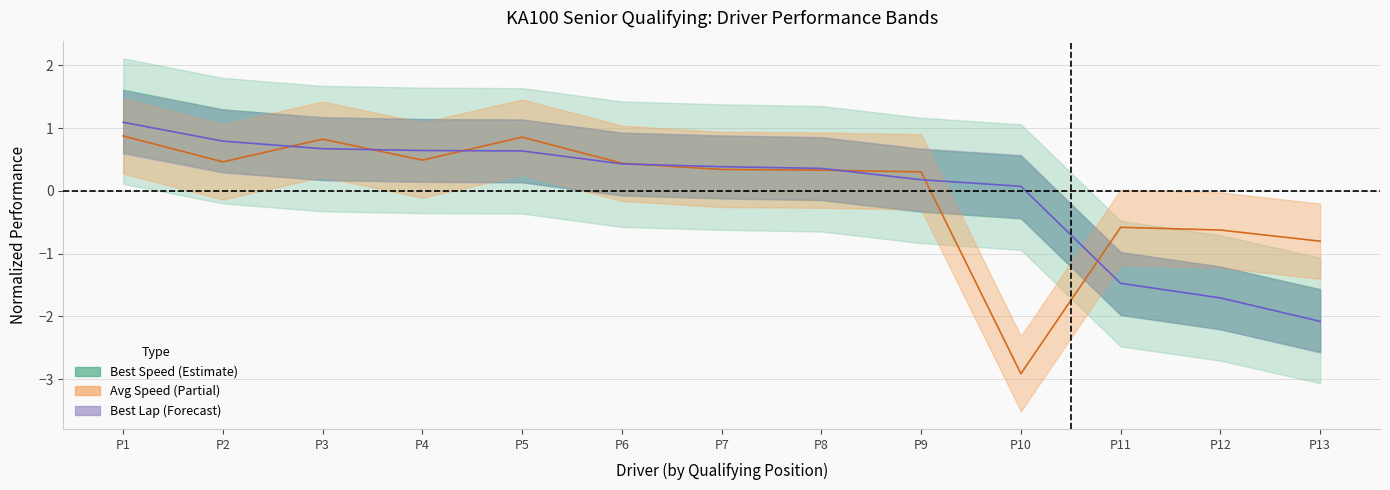

The value of Average Speed at P9 is 0.5. True or false?

False